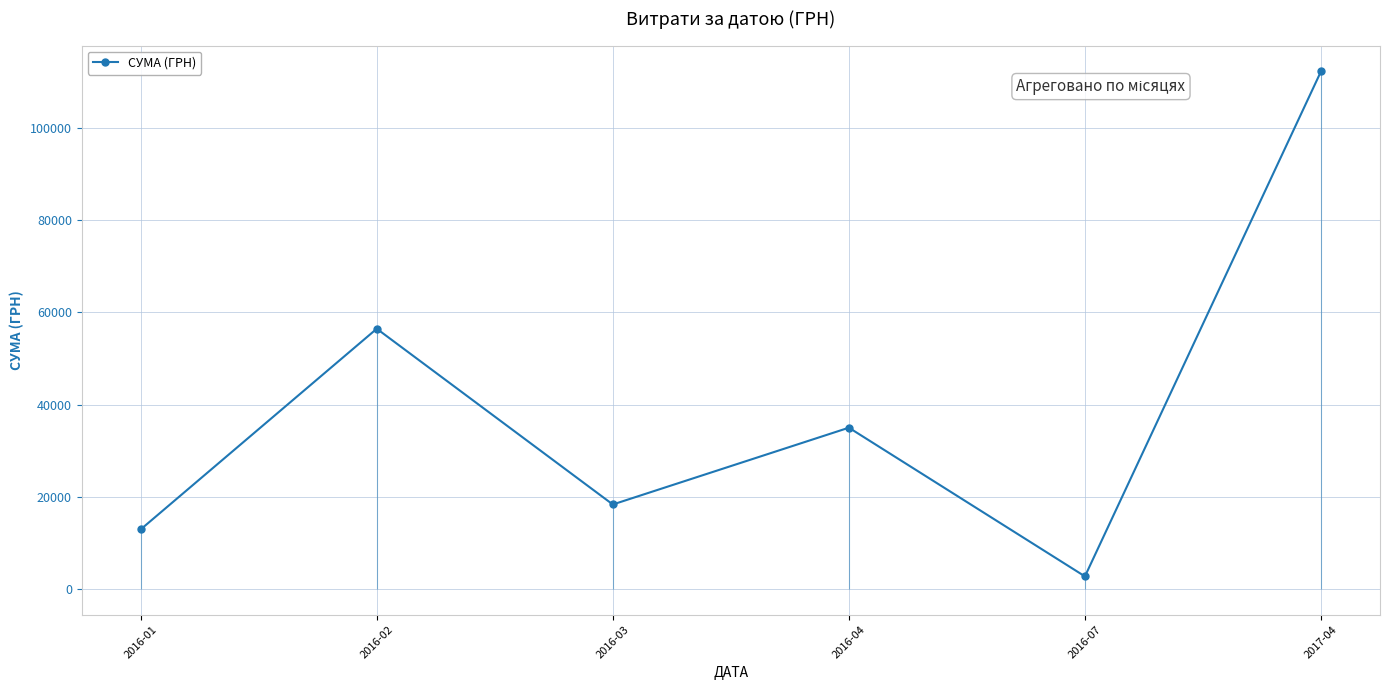

At which label is the value closest to 57527?

2016-02